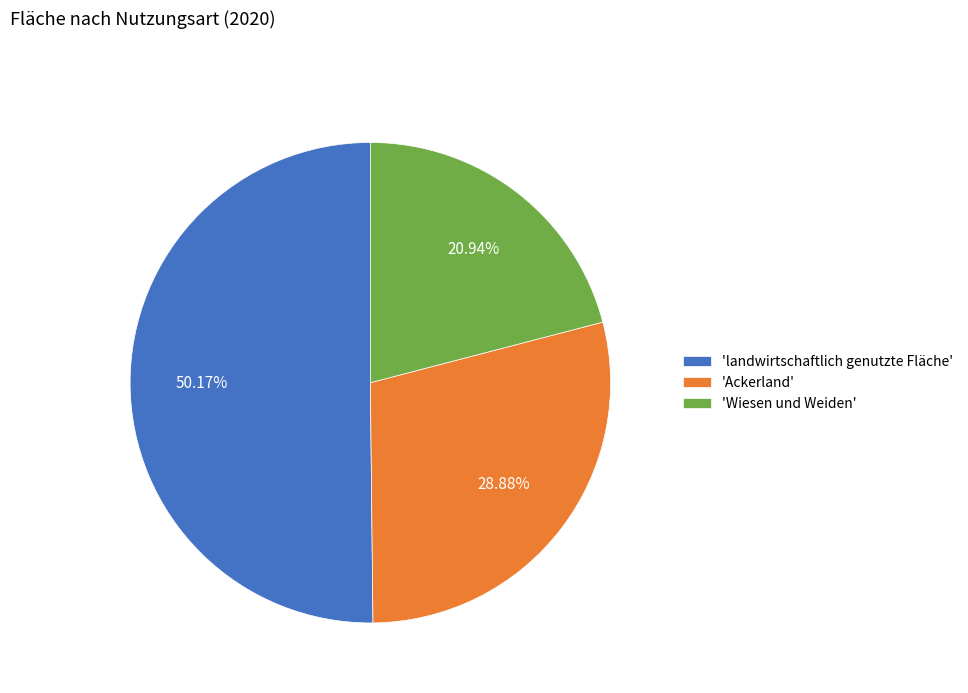

Do 'landwirtschaftlich genutzte Fläche' and 'Wiesen und Weiden' together represent more than half of the pie?

Yes